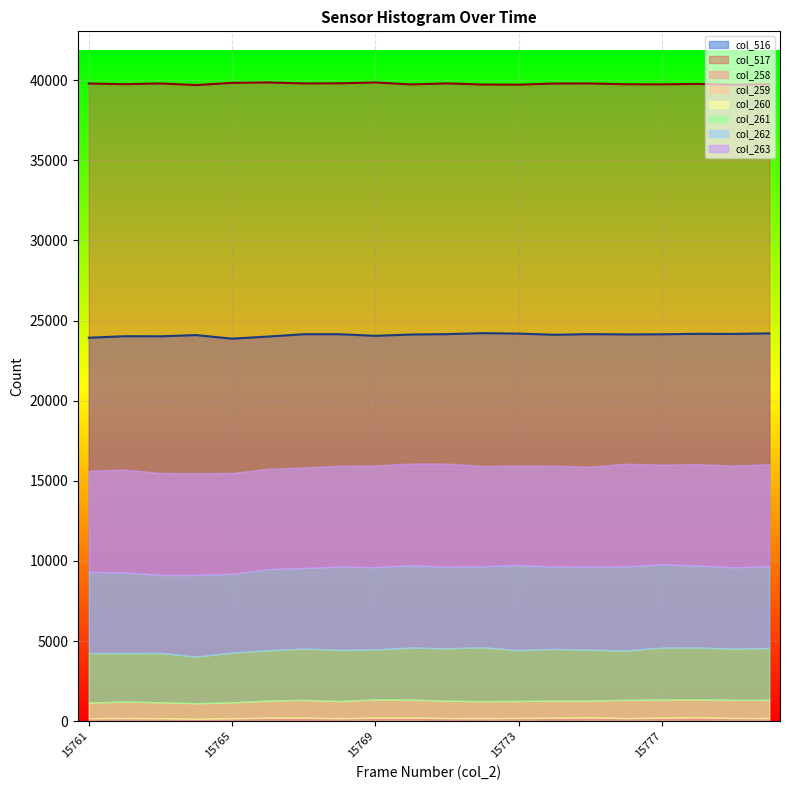

At which category does the chart reach its peak across all series?

15766